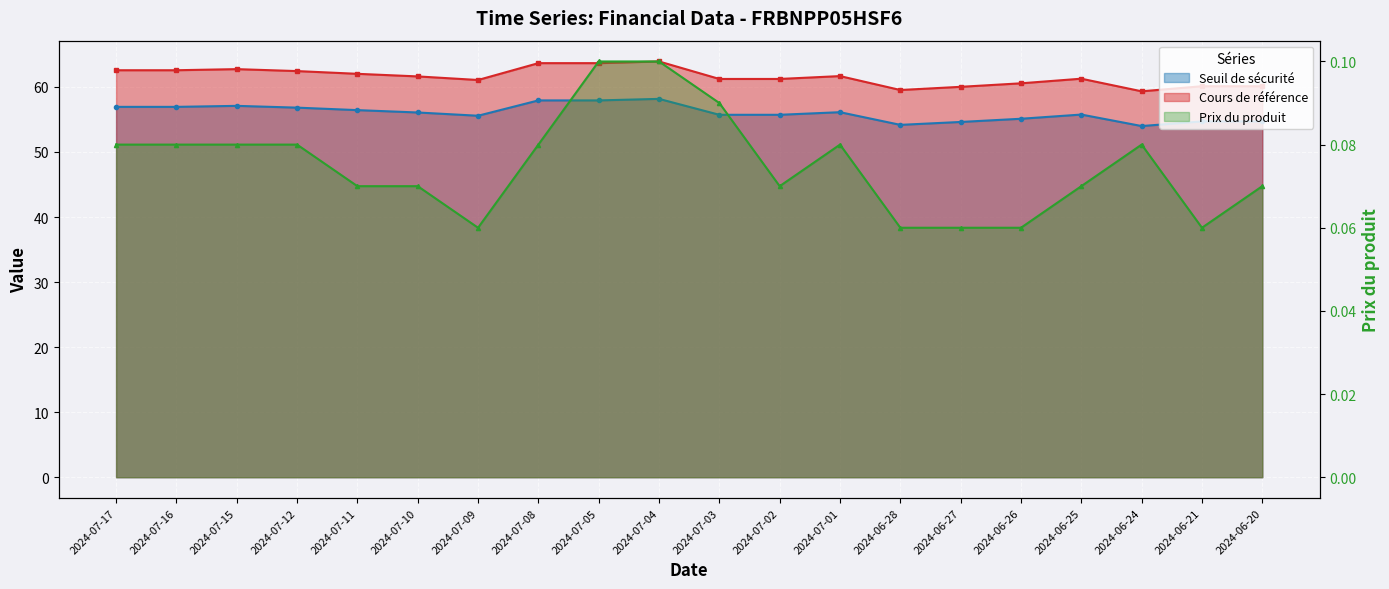

True or false: Seuil de sécurité and Prix du produit intersect in this chart.

False